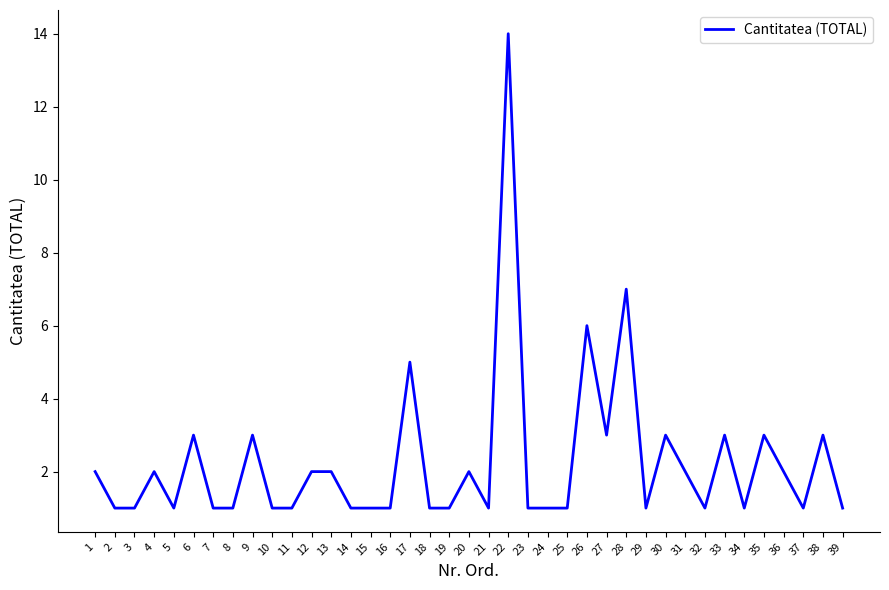

Count the number of categories in the chart.

39